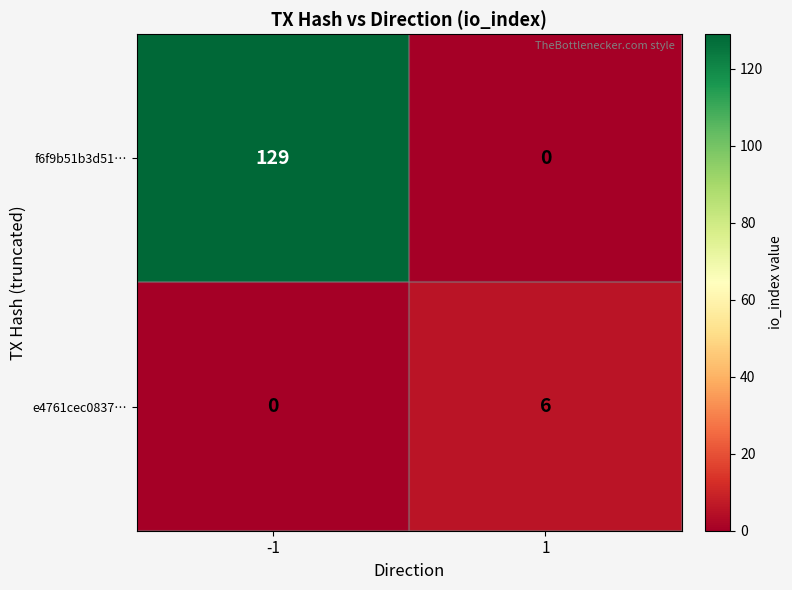

Which series changed the most between -1 and 1?

f6f9b51b3d51…